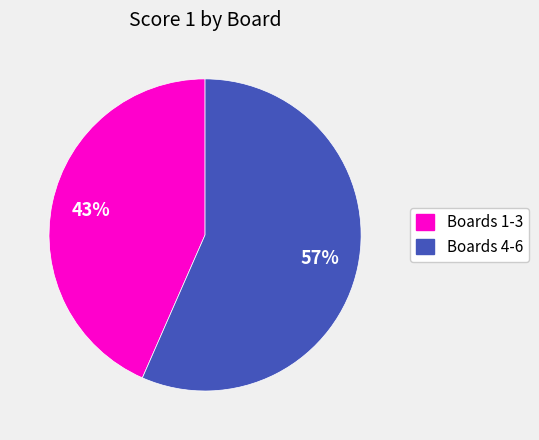

Count the number of slices in the pie.

2